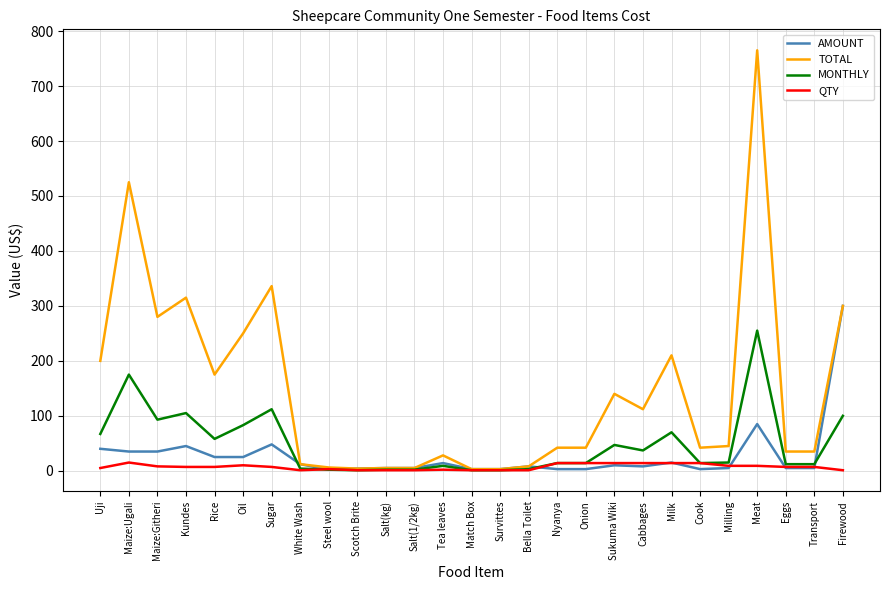

Which series has the widest spread of values?

TOTAL